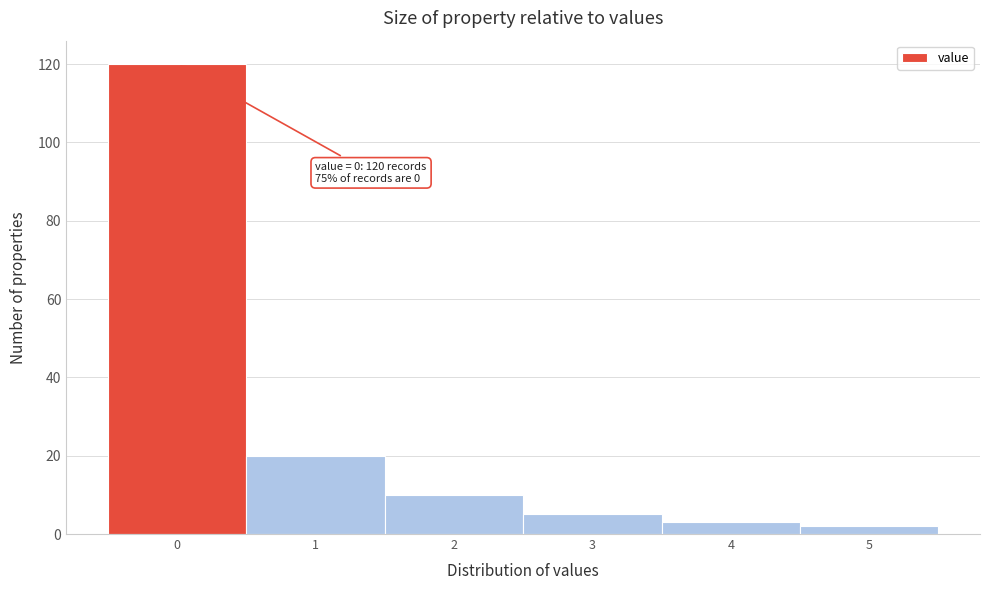

Reading right to left, transcribe all the data shown in this chart.

2	3	5	10	20	120